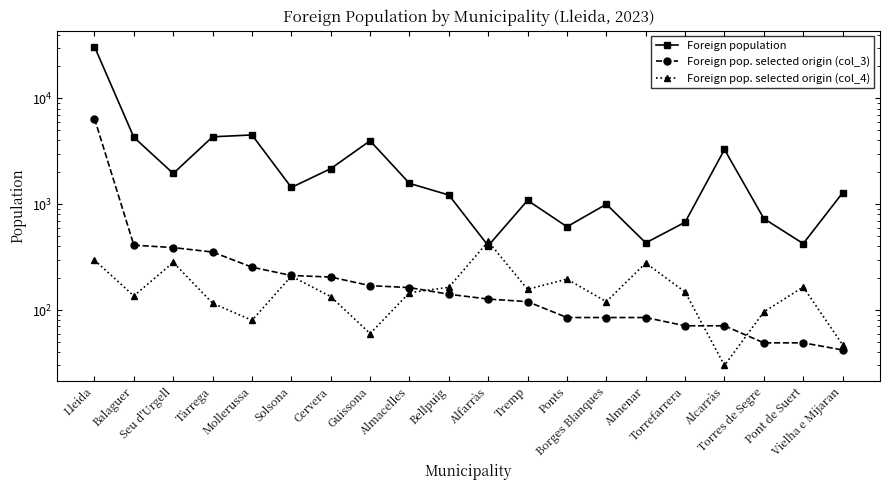

Reading left to right, what are all the values shown in this chart?

Foreign population: Lleida=30714	Balaguer=4280	Seu d'Urgell=1949	Tàrrega=4326	Mollerussa=4505	Solsona=1438	Cervera=2164	Guissona=3968	Almacelles=1571	Bellpuig=1220	Alfarràs=405	Tremp=1086	Ponts=612	Borges Blanques=999	Almenar=431	Torrefarrera=675	Alcarràs=3283	Torres de Segre=731	Pont de Suert=424	Vielha e Mijaran=1279
Foreign pop. selected origin (col_3): Lleida=6431	Balaguer=410	Seu d'Urgell=389	Tàrrega=353	Mollerussa=254	Solsona=212	Cervera=205	Guissona=170	Almacelles=163	Bellpuig=141	Alfarràs=127	Tremp=120	Ponts=85	Borges Blanques=85	Almenar=85	Torrefarrera=71	Alcarràs=71	Torres de Segre=49	Pont de Suert=49	Vielha e Mijaran=42
Foreign pop. selected origin (col_4): Lleida=296	Balaguer=136	Seu d'Urgell=282	Tàrrega=116	Mollerussa=80	Solsona=209	Cervera=134	Guissona=60	Almacelles=146	Bellpuig=164	Alfarràs=444	Tremp=157	Ponts=196	Borges Blanques=120	Almenar=278	Torrefarrera=148	Alcarràs=30	Torres de Segre=96	Pont de Suert=165	Vielha e Mijaran=47